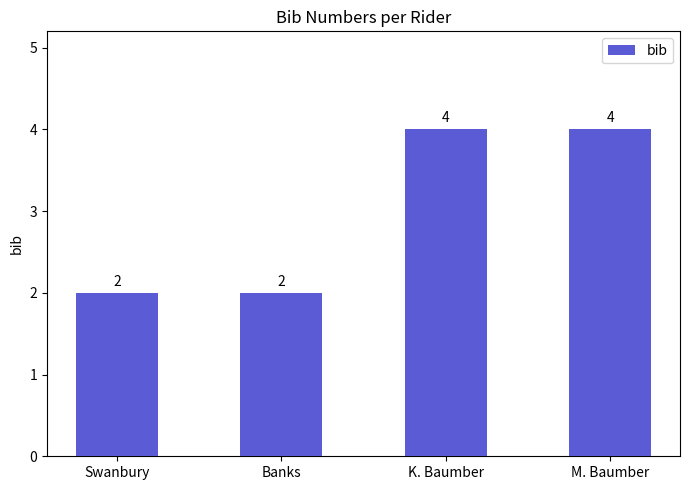

What is the difference between the values at M. Baumber and Banks?

2